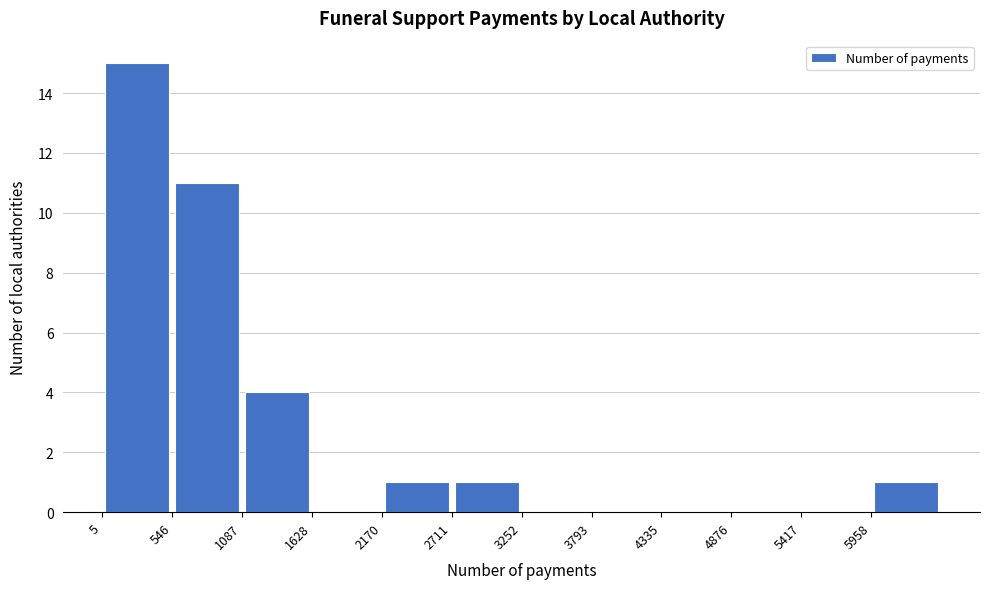

Reading left to right, list every bar in this chart as the range it spans on the x-axis followed by its height. Neither the bar edges nor the heights are printed on the chart, so give them approximately, as read against the axes.

0 to 500: 15
500 to 1100: 11
1100 to 1600: 4
1600 to 2200: 0
2200 to 2700: 1
2700 to 3300: 1
3300 to 3800: 0
3800 to 4300: 0
4300 to 4900: 0
4900 to 5400: 0
5400 to 6000: 0
6000 to 6500: 1